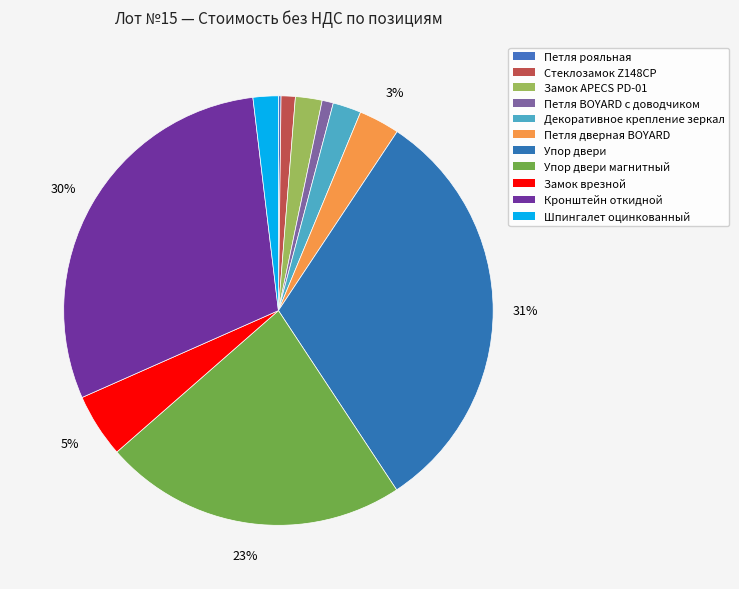

Is there any slice that represents more than half of the pie?

No